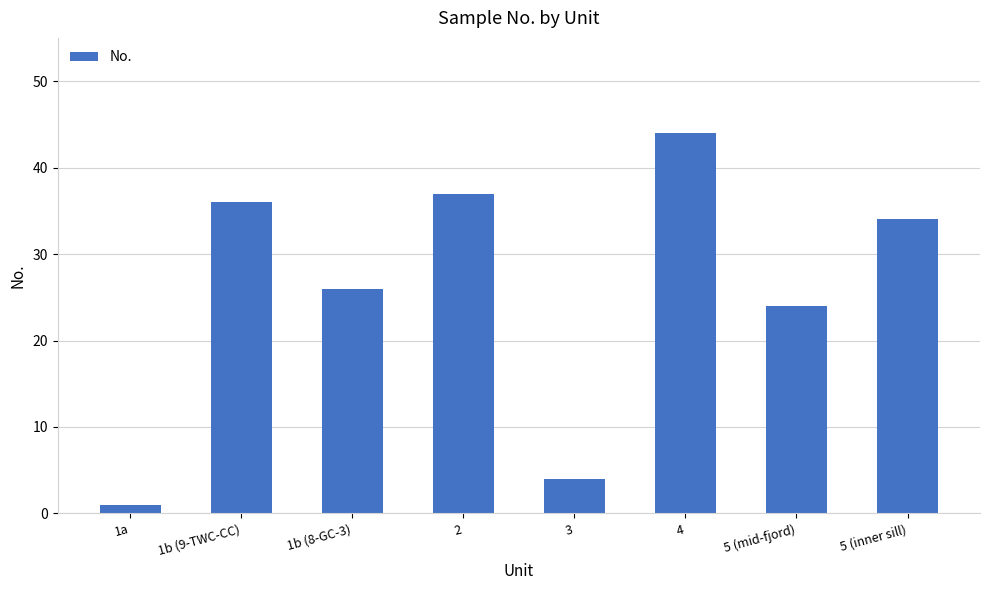

The value at 2 is 37. True or false?

True